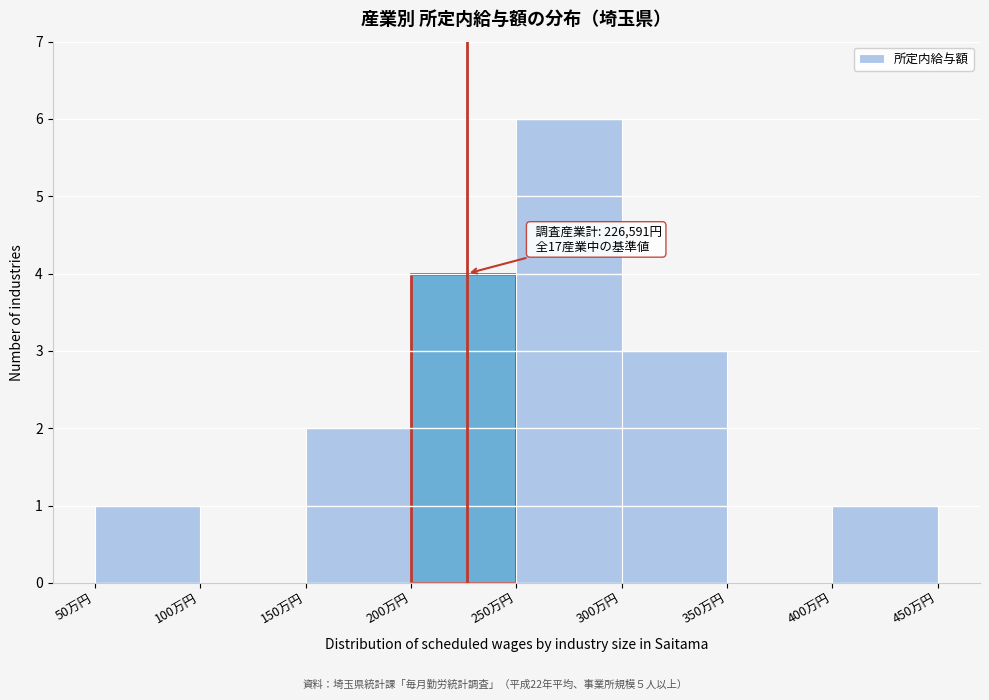

Reading left to right, list all the values displayed in this chart.

50万円=1	100万円=0	150万円=2	200万円=4	250万円=6	300万円=3	350万円=0	400万円=1